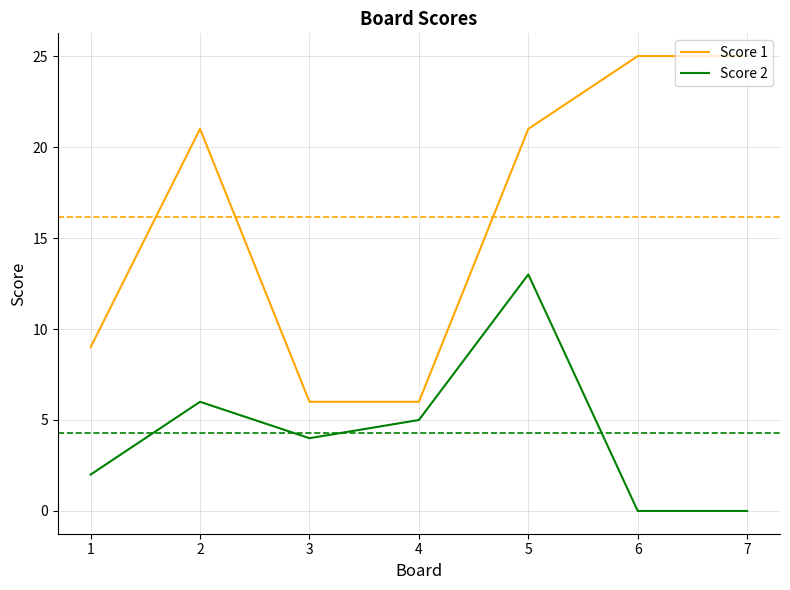

What are all the series names shown in the legend?

Score 1, Score 2